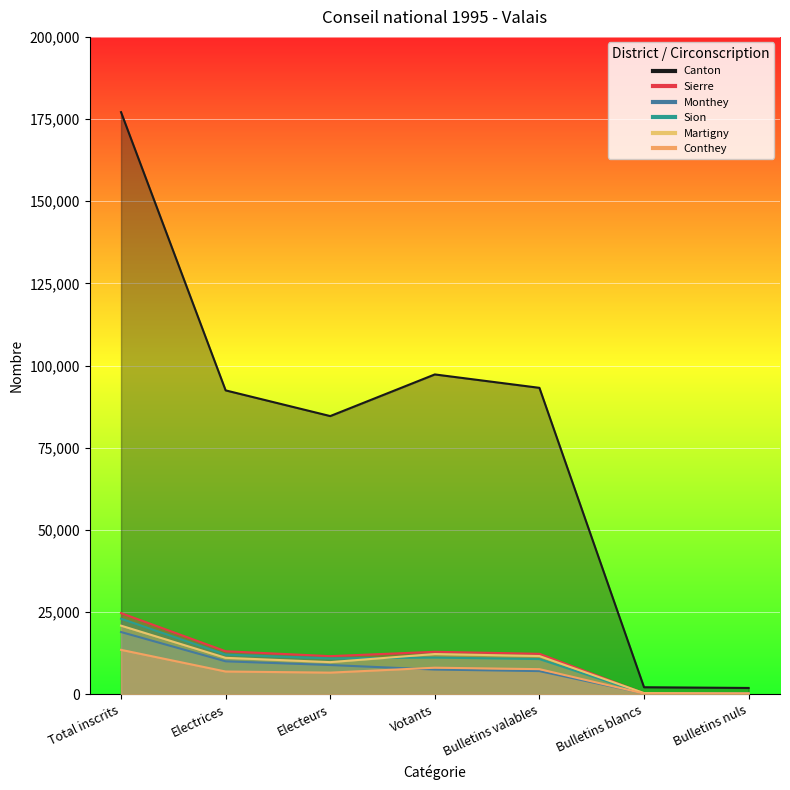

At which category does the chart reach its peak across all series?

Total inscrits